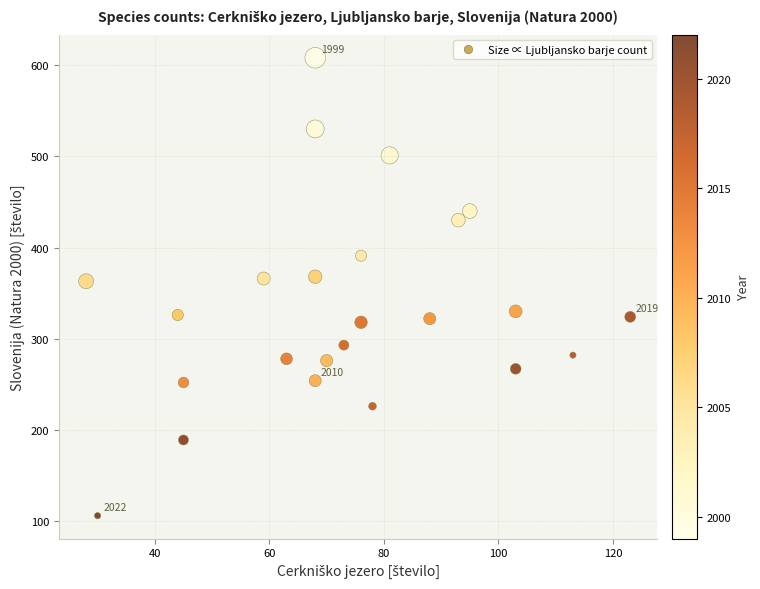

What is the range of X values (max minus min)?

95